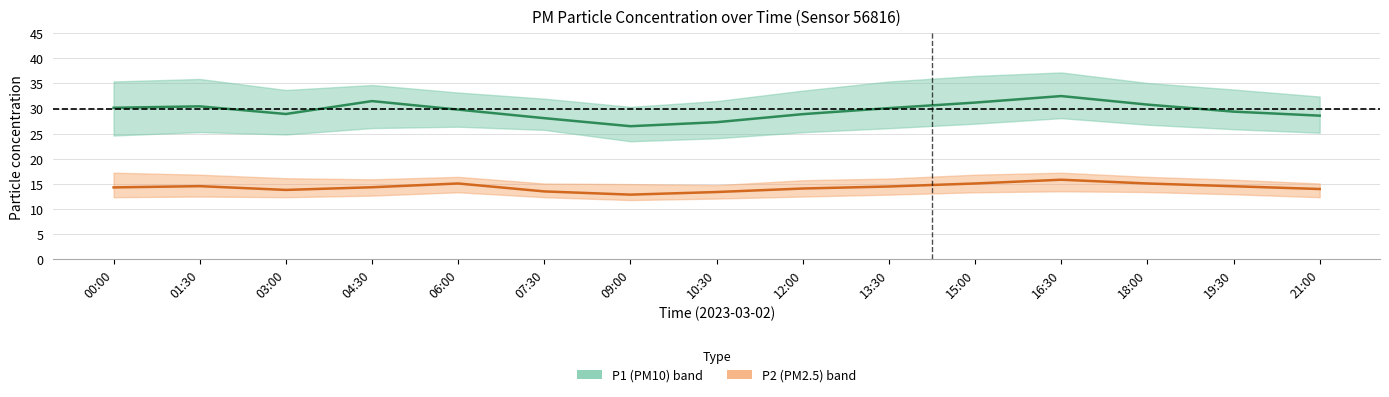

What is the label of the 5th point from the left?

06:00